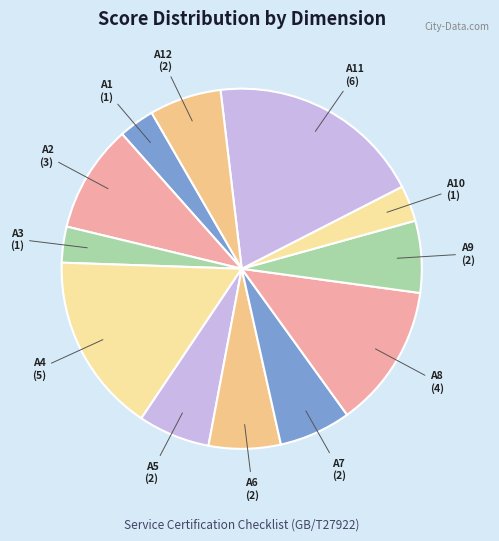

Which slice is the largest?

A11